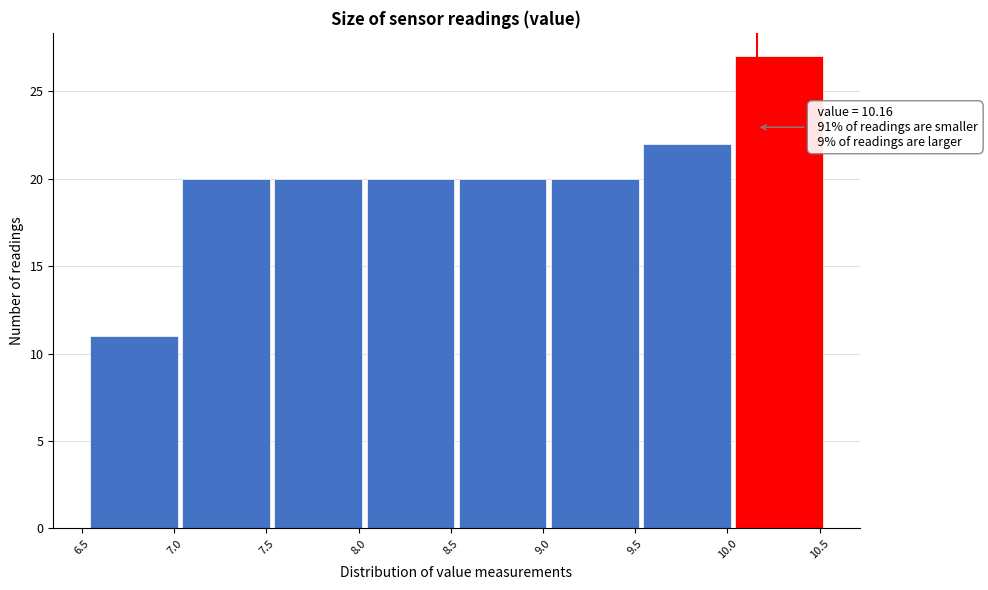

Which range on the x-axis has the tallest bar?

10.03 to 10.53